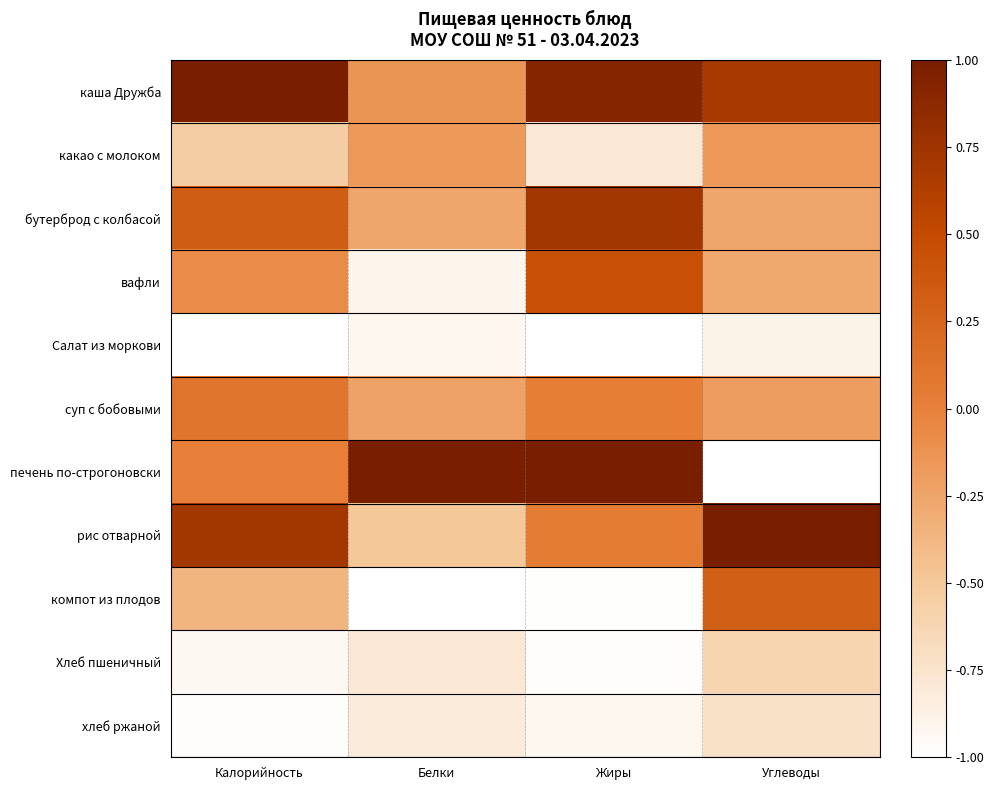

Count the number of data series in this chart.

11